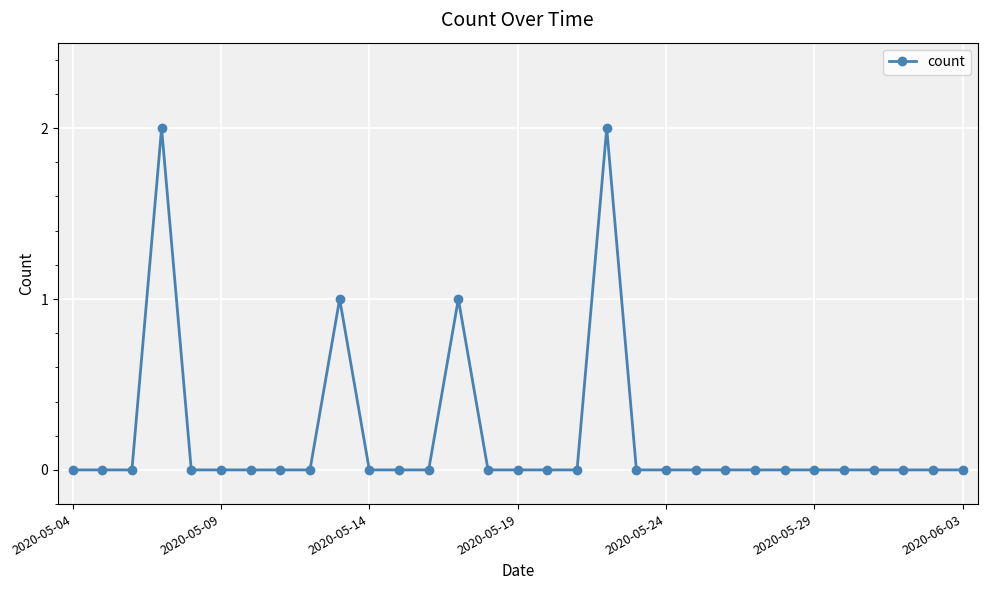

What is the value of the 4th point from the left?

2